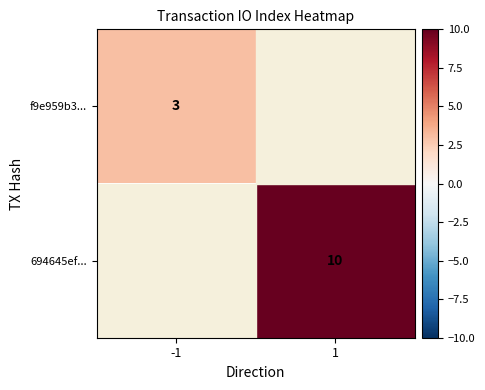

What is the minimum value shown in the chart?

3.0